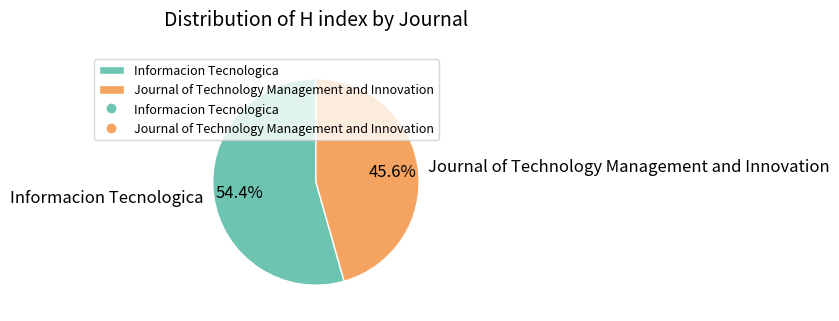

Rank the categories by value from highest to lowest.

Informacion Tecnologica, Journal of Technology Management and Innovation